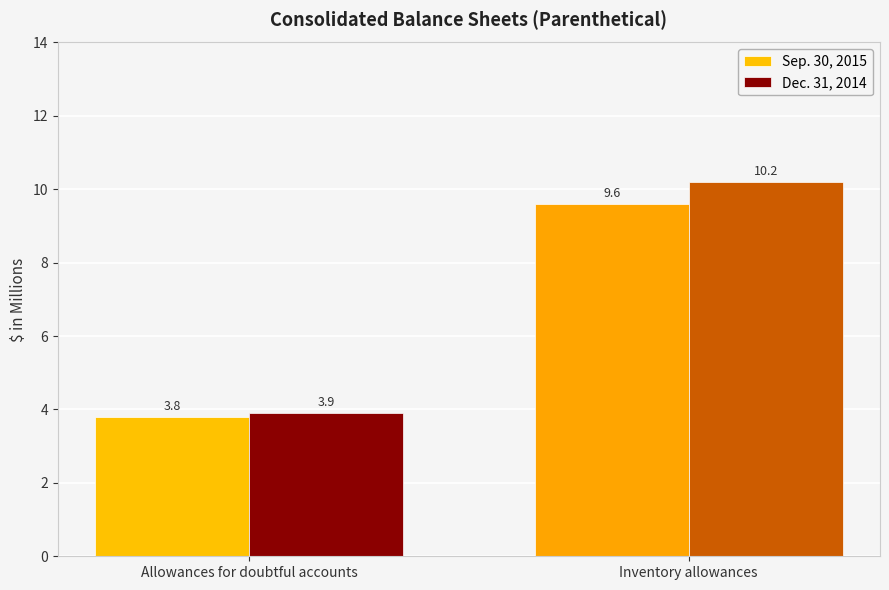

What is the value of the Dec. 31, 2014 bar at the 1st from the left?

3.9